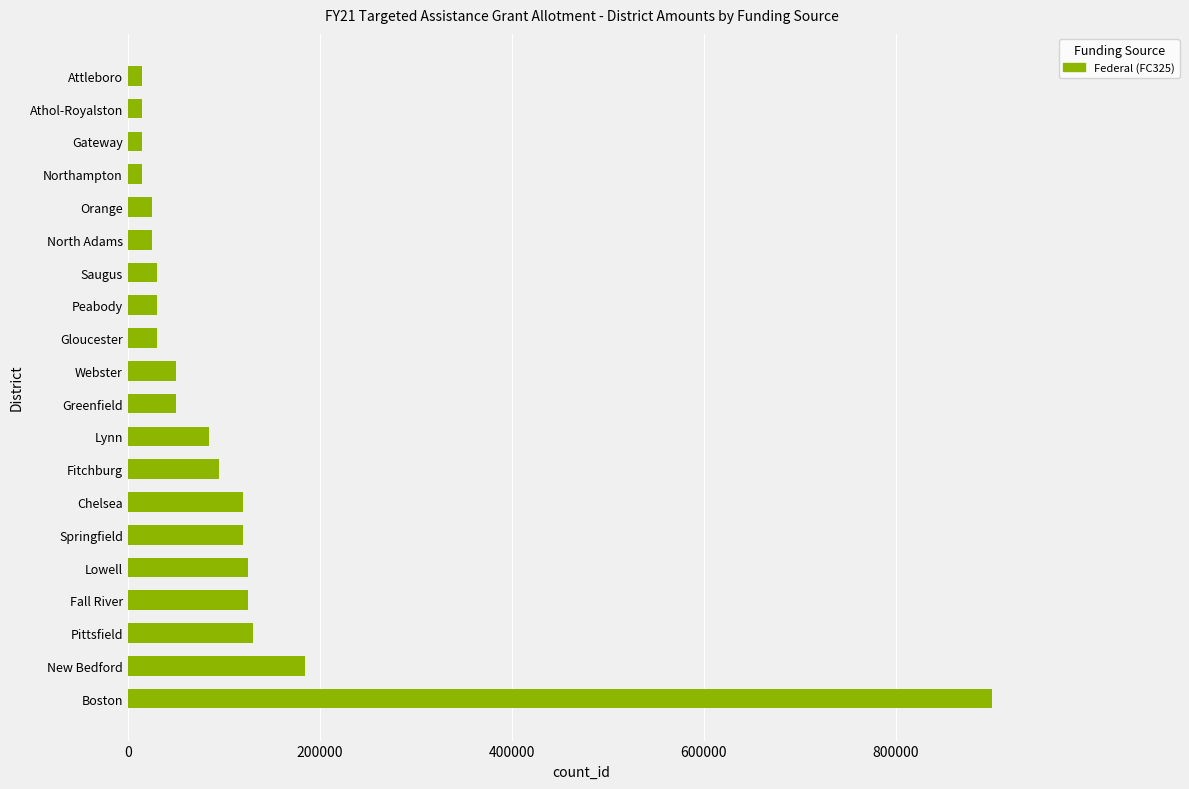

What value does the data have at Orange?

25000